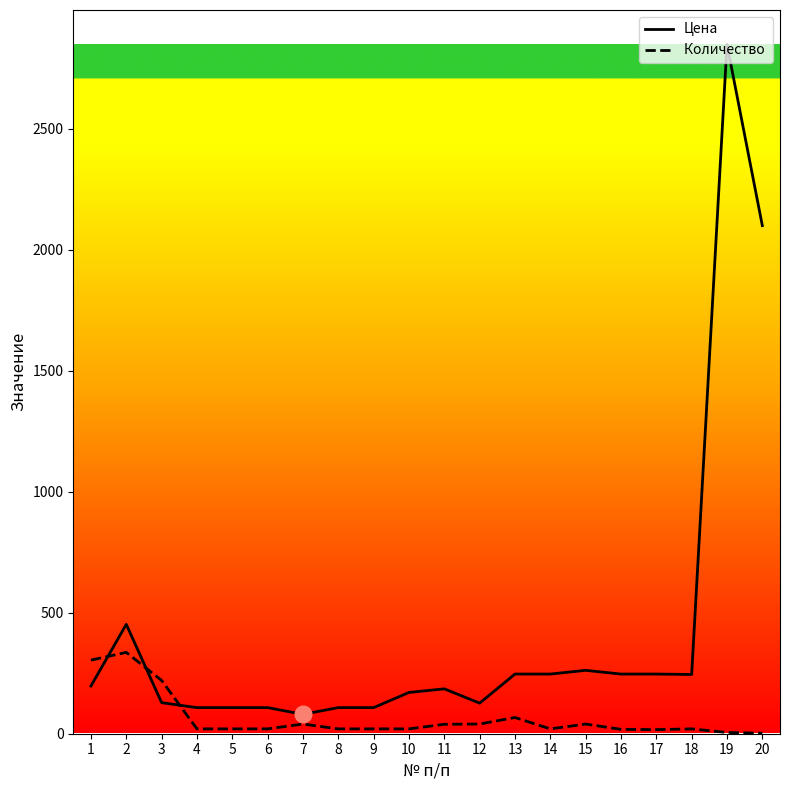

What is the total value across all series at 3?

348.4